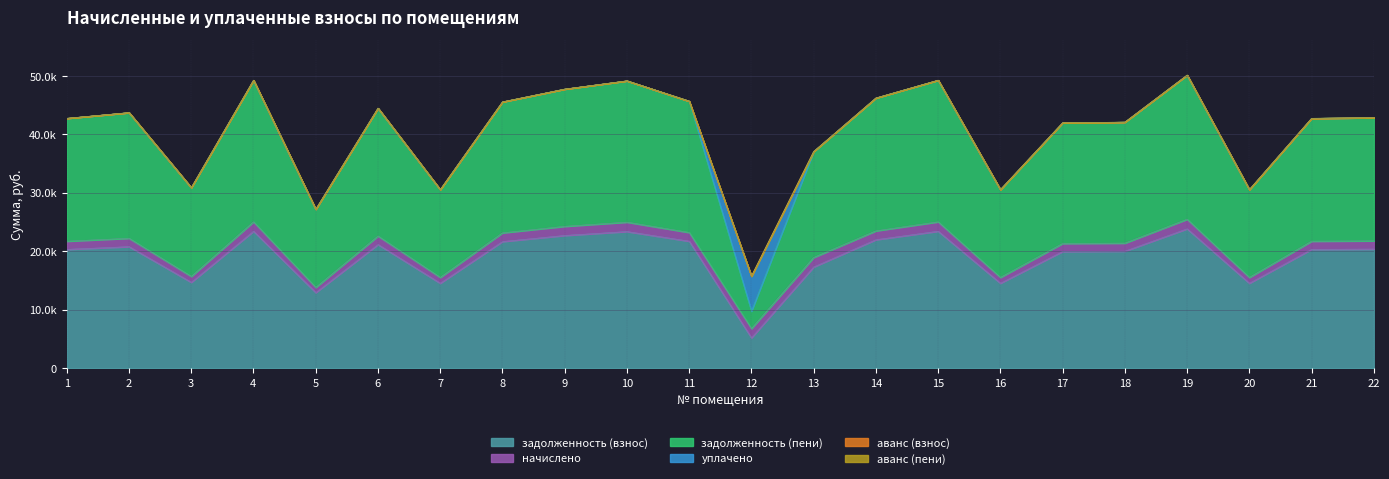

Reading right to left, what are all the values shown in this chart?

задолженность (взнос): 20373.0	20321.2	14524.7	23837.4	20011.1	19959.2	14524.7	23423.7	21976.0	17308.1	5185.7	21717.4	23372.1	22700.0	21660.5	14524.7	21148.7	12927.0	23423.7	14685.1	20786.7	20321.2
начислено: 1399.5	1396.0	997.7	1637.5	1374.6	1371.1	997.7	1609.1	1509.6	1630.4	1584.2	1491.8	1605.5	1559.3	1487.9	997.7	1452.8	888.0	1609.1	1008.8	1427.9	1396.0
задолженность (пени): 21072.8	21019.2	15023.6	24656.1	20698.4	20644.7	15023.6	24228.2	22730.8	18123.3	2977.8	22463.3	24174.8	23479.6	22404.4	15023.6	21875.1	13371.0	24228.2	15189.5	21500.6	21019.2
уплачено: 0.0	0.0	0.0	0.0	0.0	0.0	0.0	0.0	0.0	0.0	6000.0	0.0	0.0	0.0	0.0	0.0	0.0	0.0	0.0	0.0	0.0	0.0
аванс (взнос): 0.0	0.0	0.0	0.0	0.0	0.0	0.0	0.0	0.0	0.0	0.0	0.0	0.0	0.0	0.0	0.0	0.0	0.0	0.0	0.0	0.0	0.0
аванс (пени): 0.0	0.0	0.0	0.0	0.0	0.0	0.0	0.0	0.0	0.0	0.0	0.0	0.0	0.0	0.0	0.0	0.0	0.0	0.0	0.0	0.0	0.0